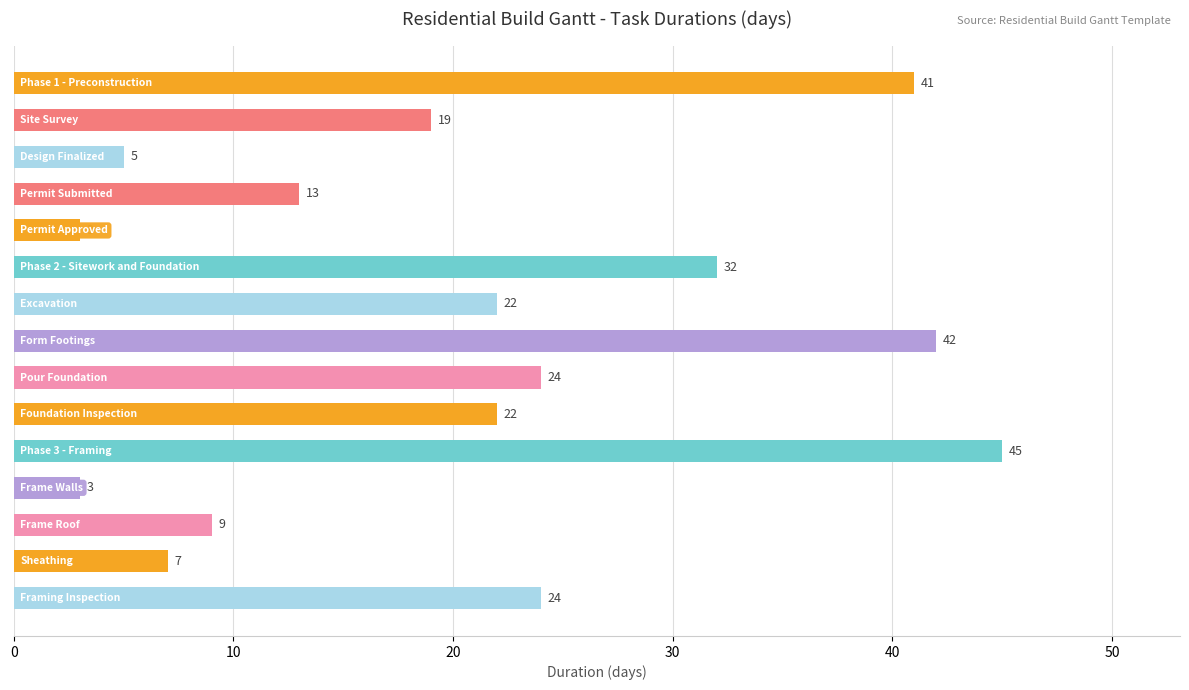

What is the average value?

21